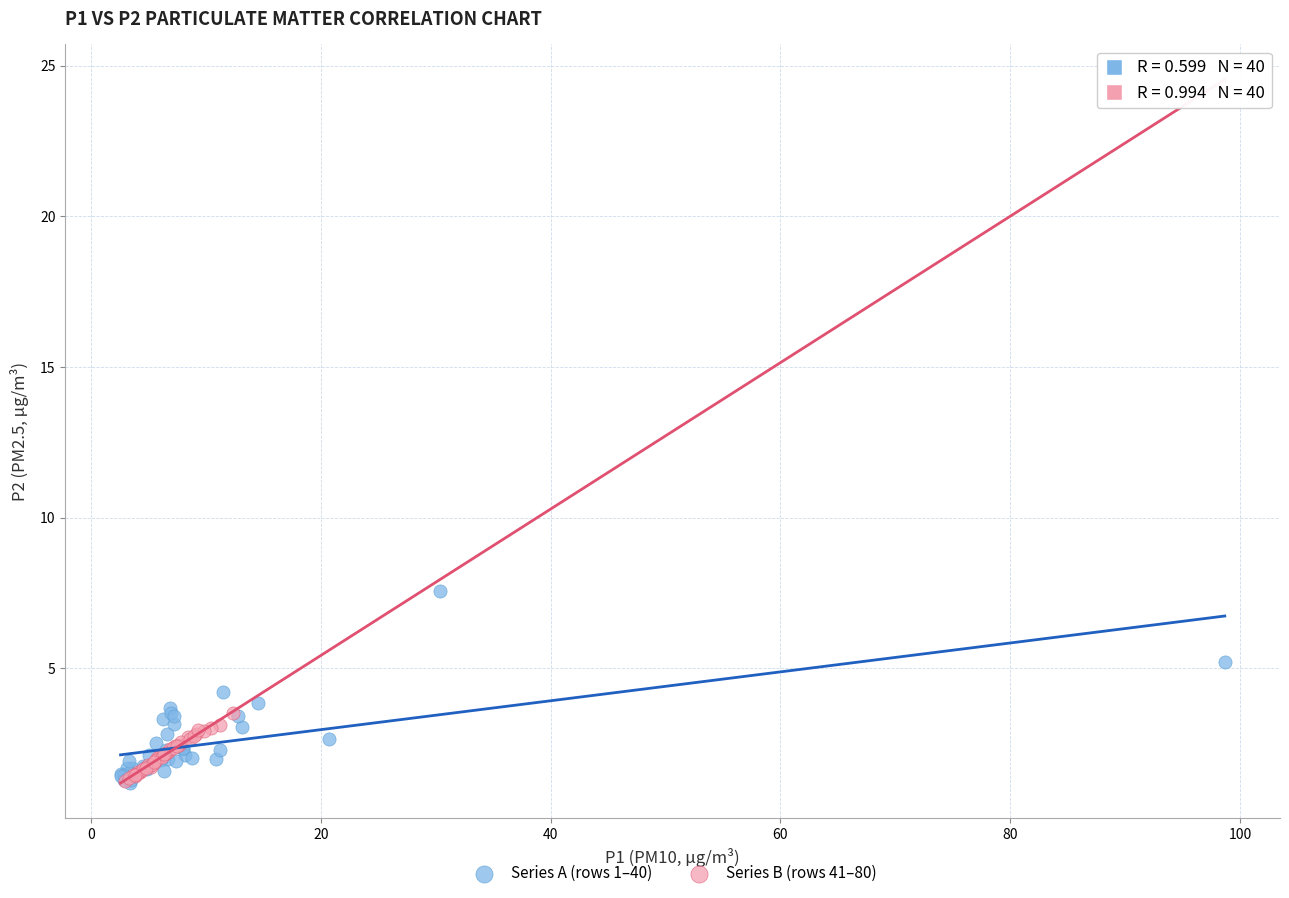

Which series has the widest spread of Y values?

Series A (rows 1–40)